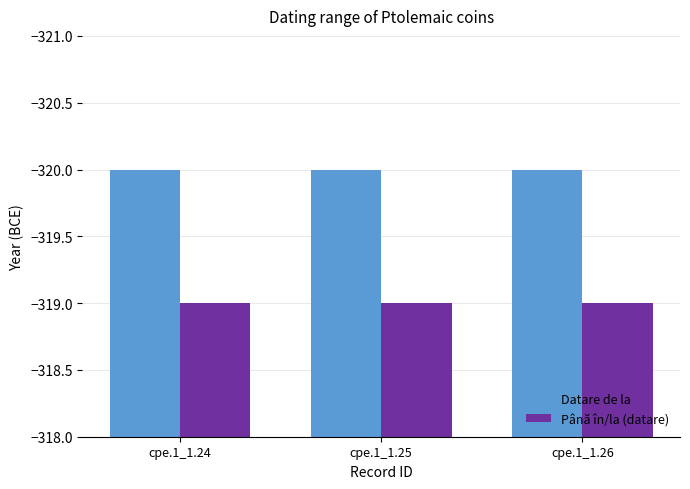

How many bars are there in each group?

2